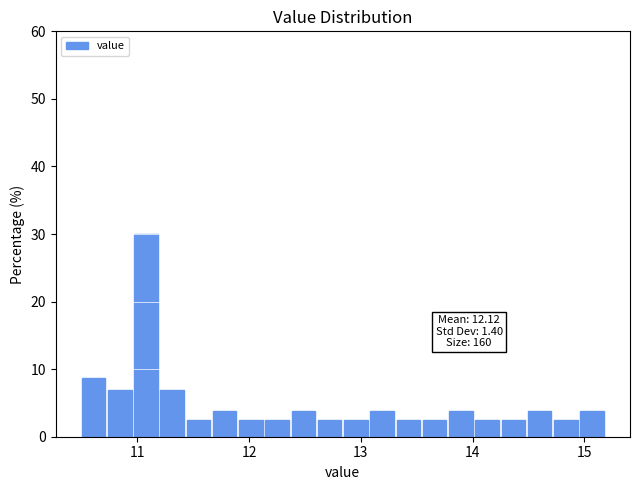

Around what value on the x-axis is the tallest bar? Give the approximate position of its centre, as read against the axis.

11.1